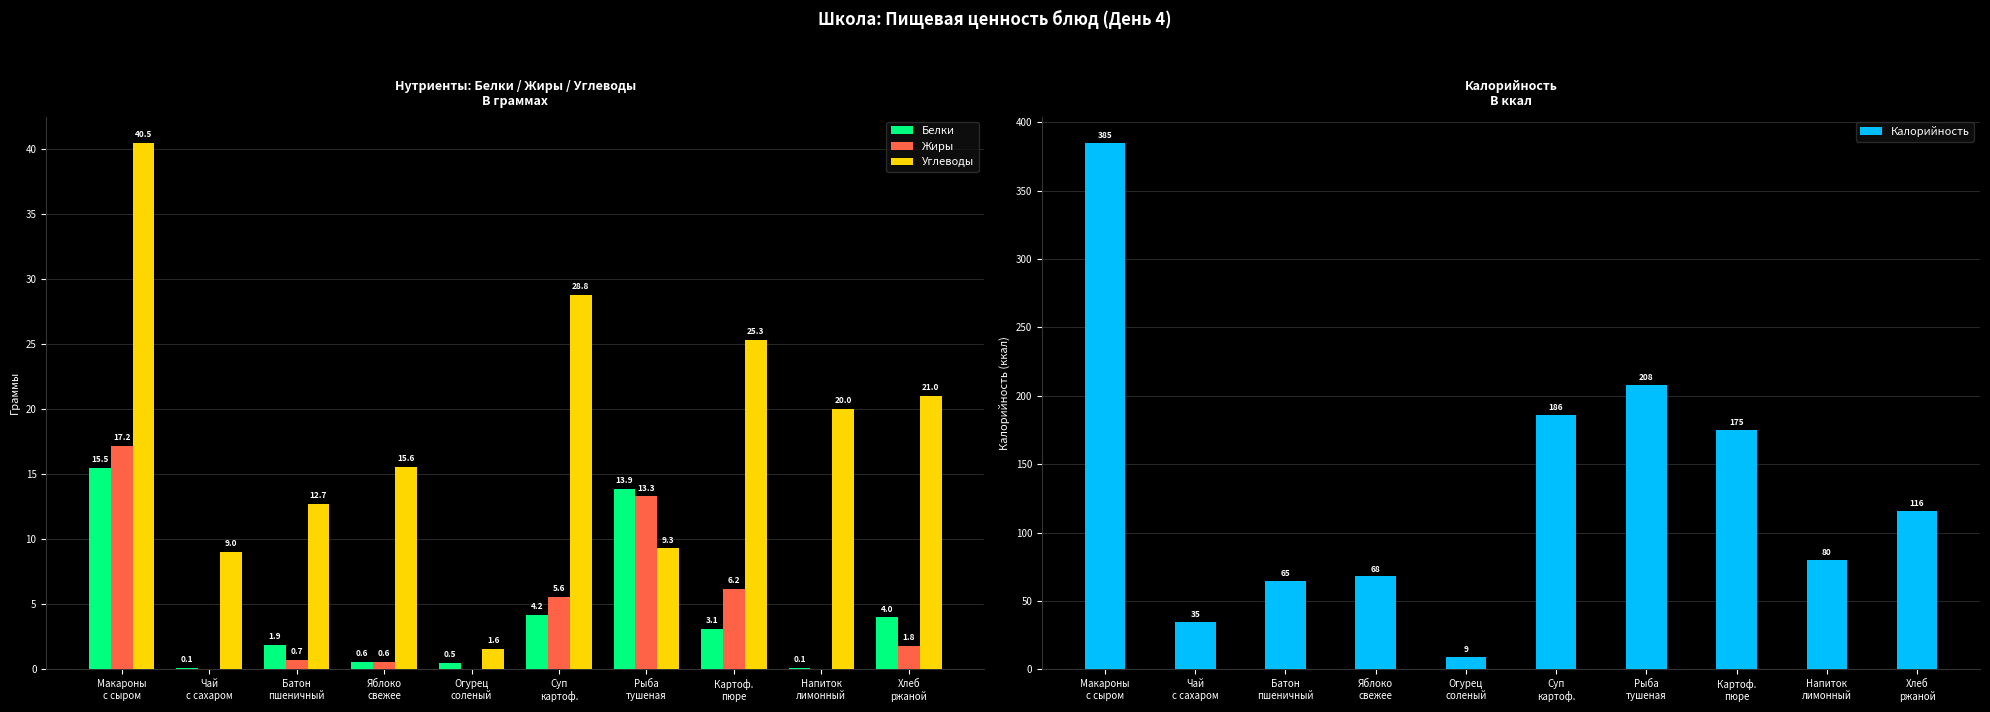

Which series has the largest range (max minus min)?

Калорийность